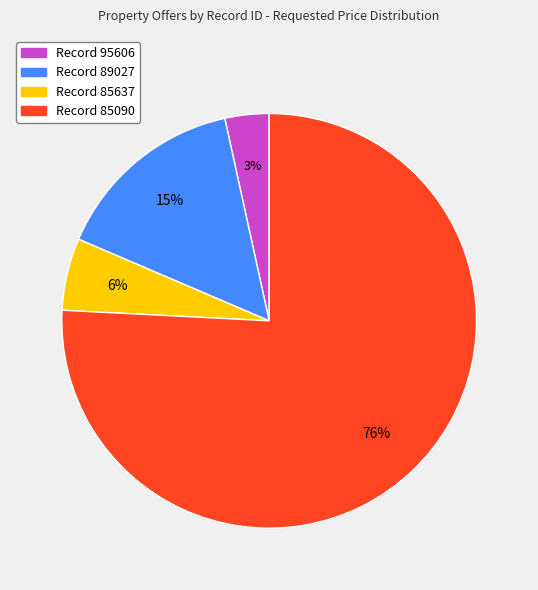

Does any single category account for the majority?

Yes